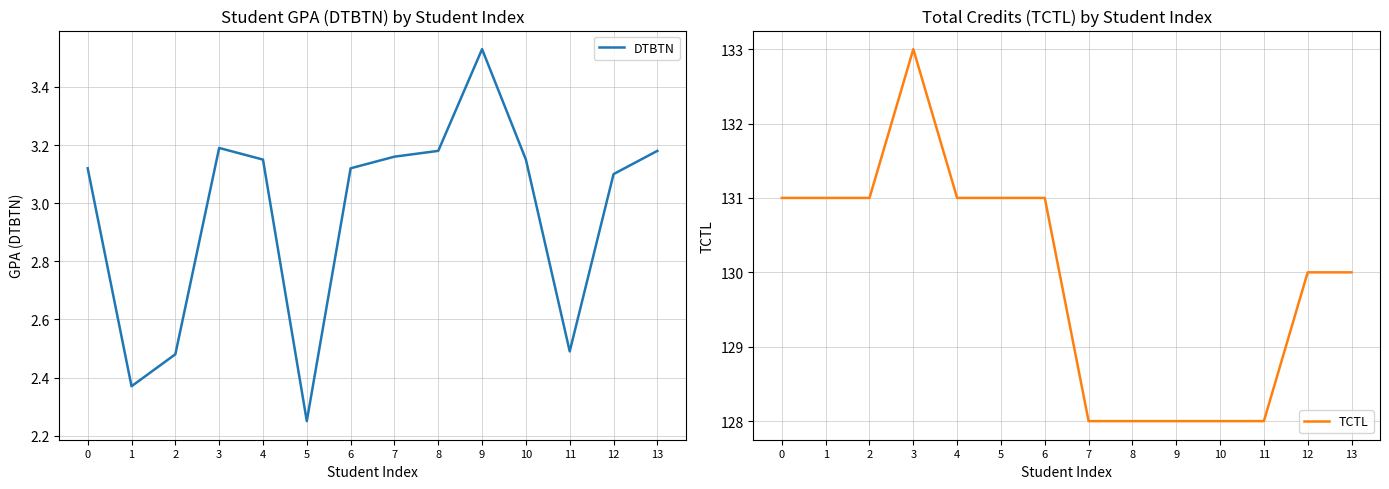

How many interior local valleys does the DTBTN series have?

3